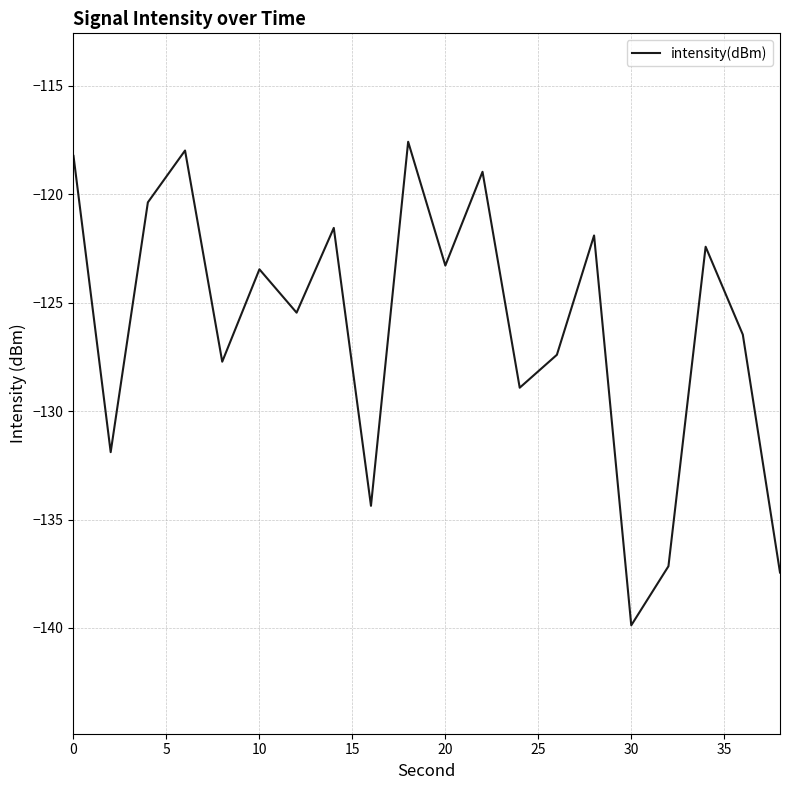

Reading right to left, transcribe all the data shown in this chart.

-137.4	-126.5	-122.4	-137.2	-139.9	-121.9	-127.4	-128.9	-119.0	-123.3	-117.6	-134.4	-121.6	-125.5	-123.5	-127.7	-118.0	-120.4	-131.9	-118.2